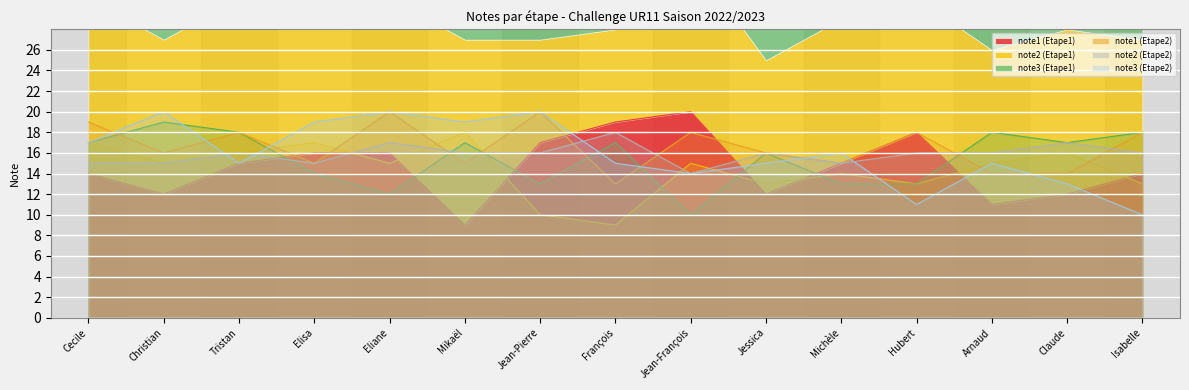

True or false: note1 (Etape2) has more than 0 interior local peaks.

True